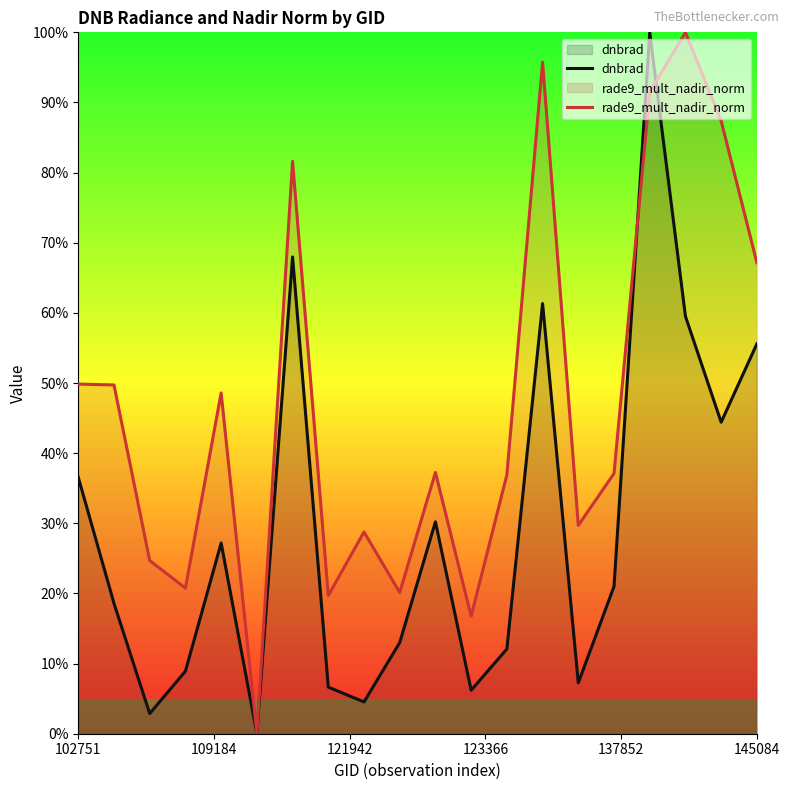

List the series in order of their overall mean, lowest first.

dnbrad, rade9_mult_nadir_norm